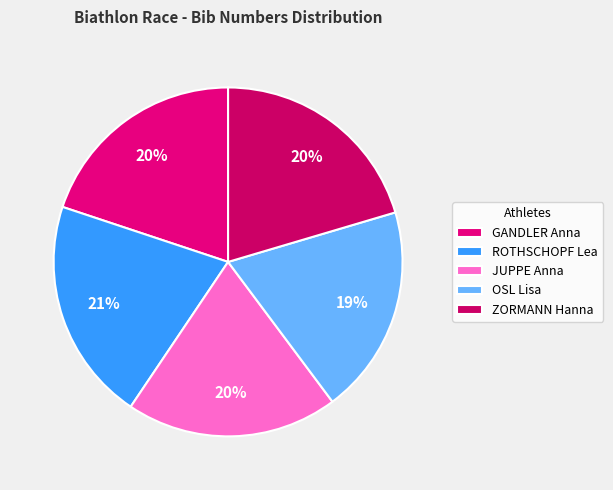

To the nearest percent, what is the average slice percentage?

20%